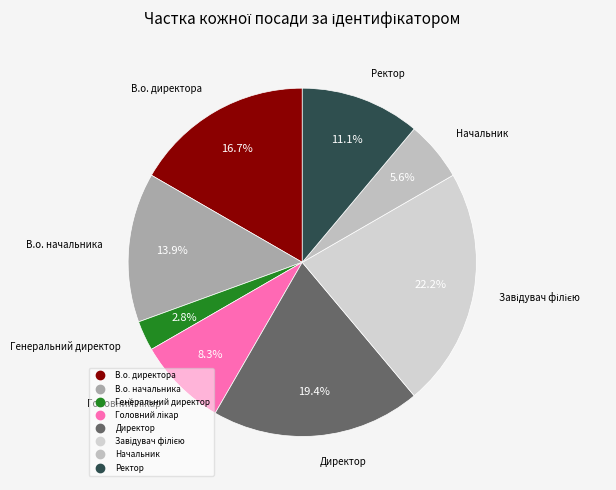

To the nearest percent, what is the average slice percentage?

12%